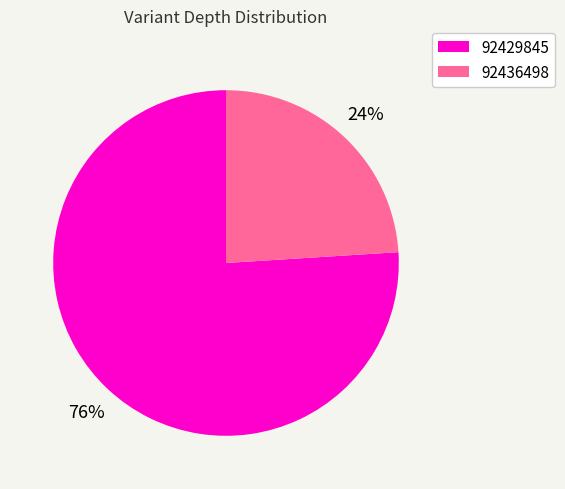

Approximately how many times larger is the value at 92436498 compared to 92429845?

0.3